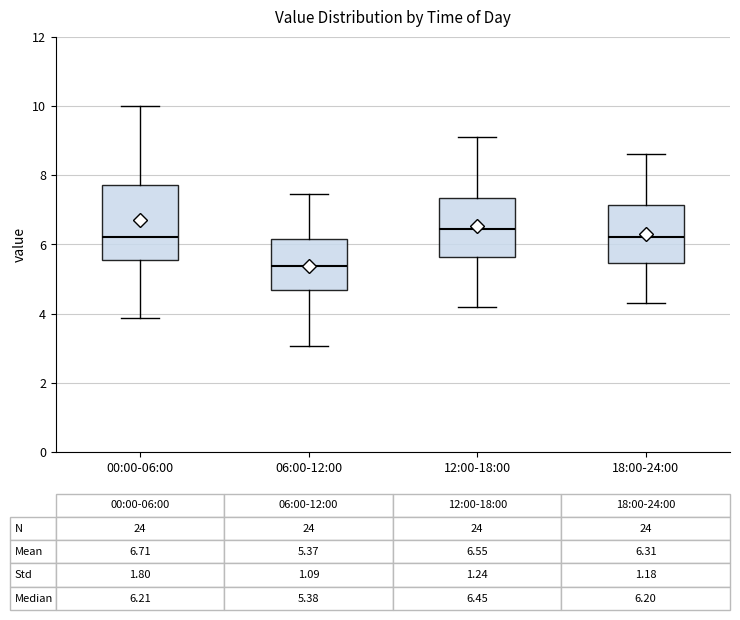

Which box is the tallest, from its lower edge to its upper edge?

00:00-06:00